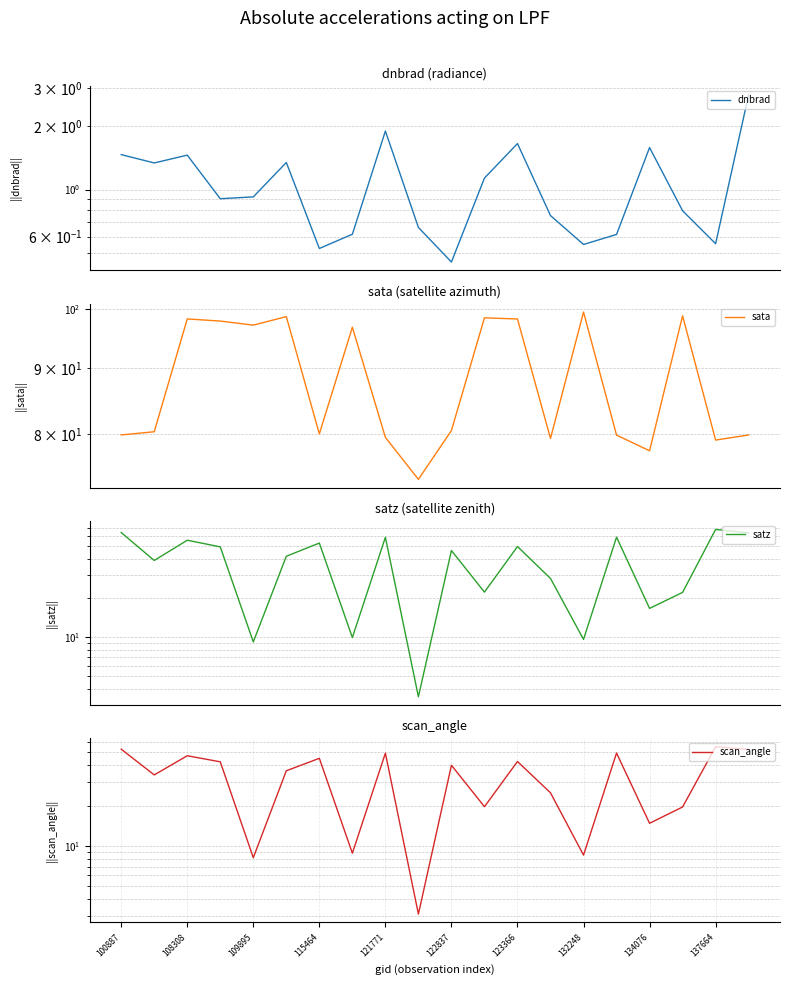

Reading left to right, extract all data points from this chart.

dnbrad: 1.5	1.3	1.5	0.9	0.9	1.3	0.5	0.6	1.9	0.7	0.5	1.1	1.6	0.8	0.6	0.6	1.6	0.8	0.6	2.8
sata: 79.9	80.4	98.3	97.9	97.2	98.7	80.1	96.8	79.6	73.8	80.6	98.5	98.3	79.4	99.5	79.9	77.7	98.8	79.2	79.9
satz: 64.0	39.0	55.9	49.7	9.2	42.1	53.1	10.0	58.9	3.5	46.5	22.3	50.0	28.4	9.6	59.0	16.7	22.2	67.7	63.6
scan_angle: 52.7	33.9	47.1	42.4	8.2	36.4	45.1	8.8	49.3	3.1	40.0	19.6	42.7	24.9	8.5	49.4	14.7	19.5	54.9	52.5